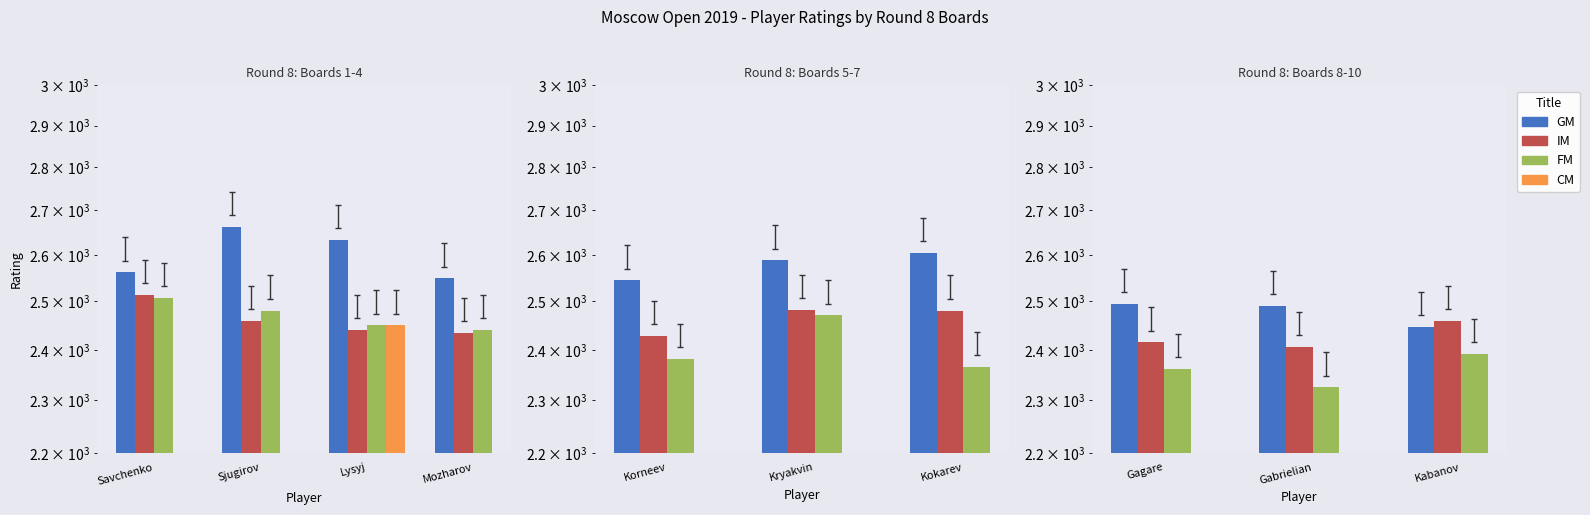

How many data points in GM are less than 2490?

1